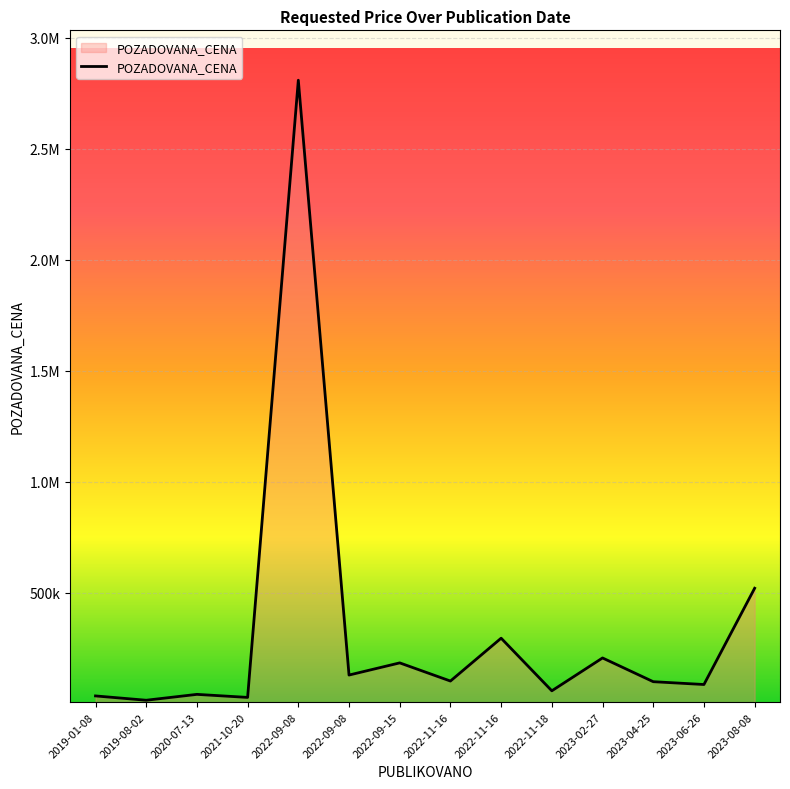

Is this an area chart (filled region under the line)?

Yes